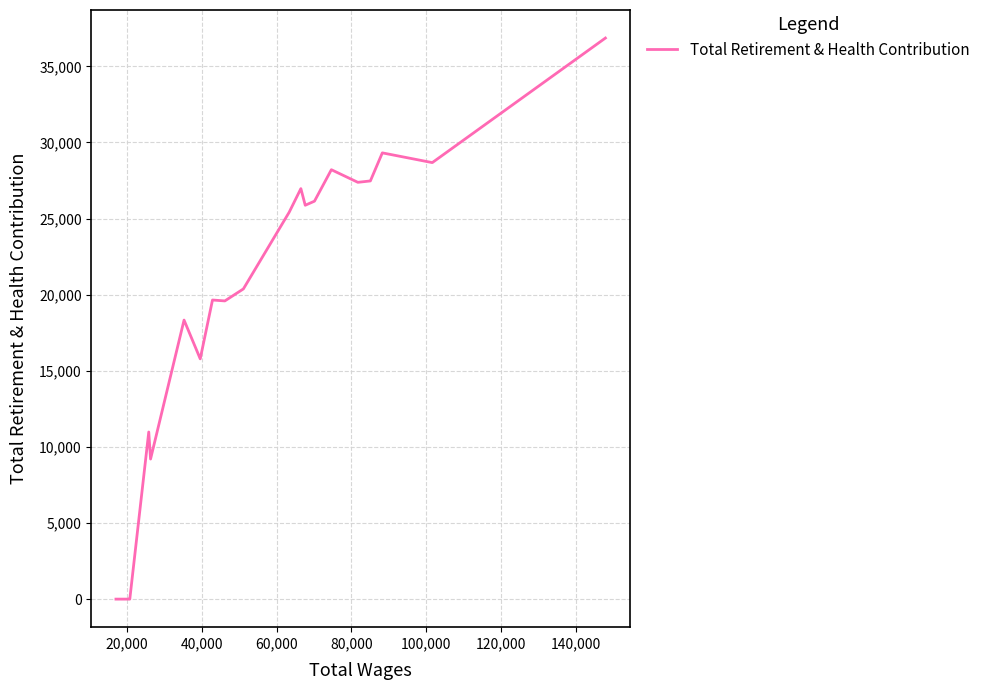

What is the difference between the maximum and minimum values?

36859